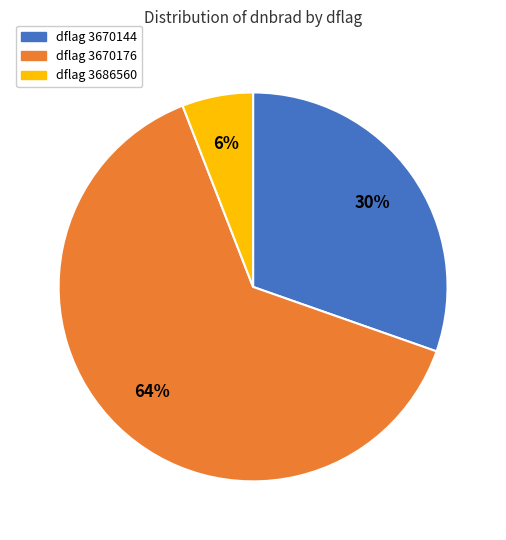

Is there a majority slice in this chart?

Yes